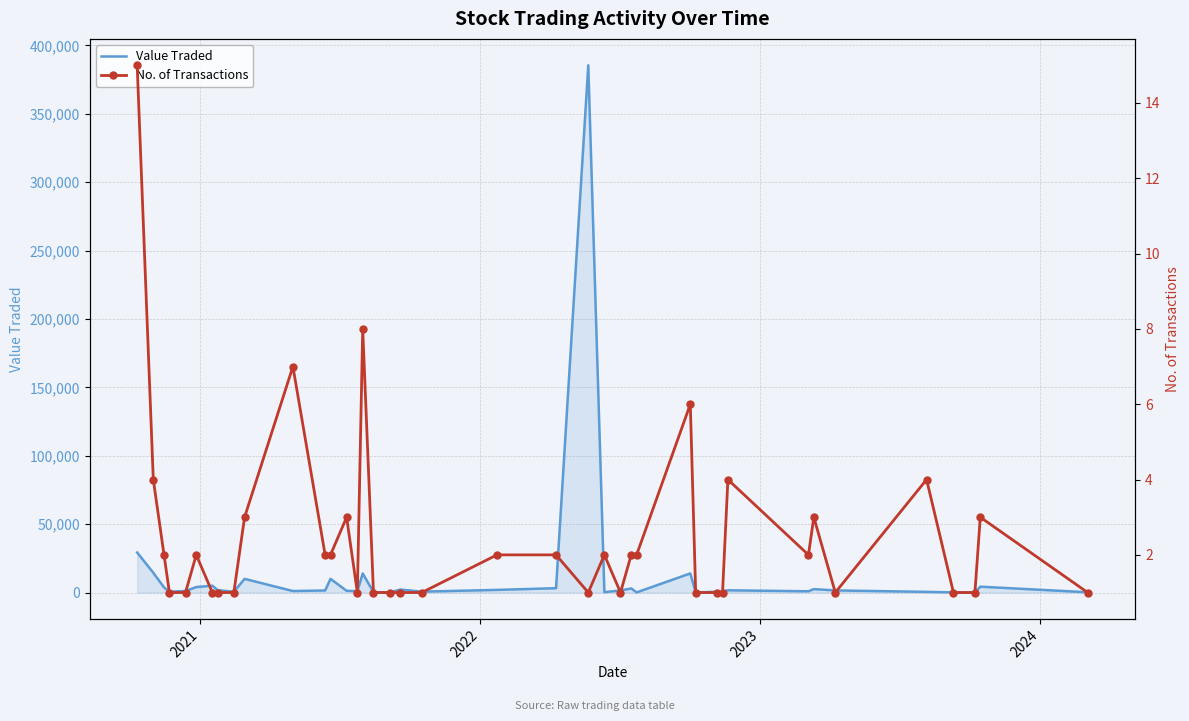

Which category has the lowest value across all series?

2023